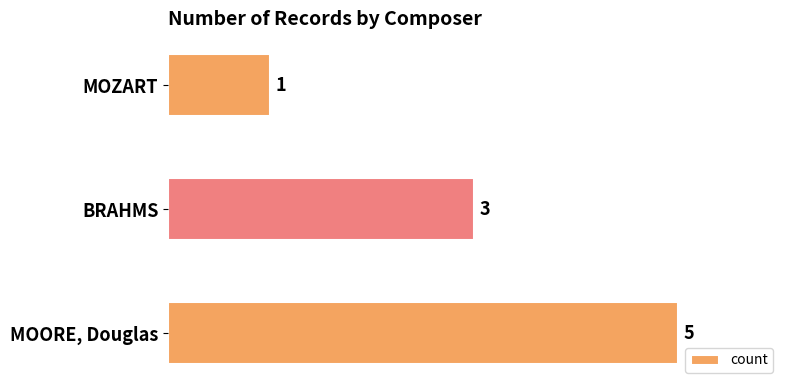

Reading top to bottom, list all the values displayed in this chart.

1	3	5